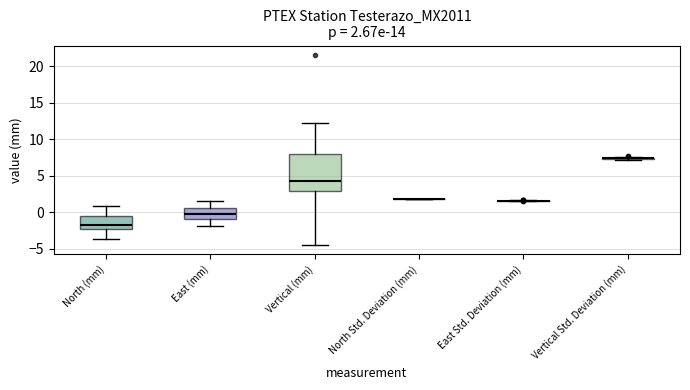

Comparing the boxes themselves (not the whiskers), which one is the tallest?

Vertical (mm)